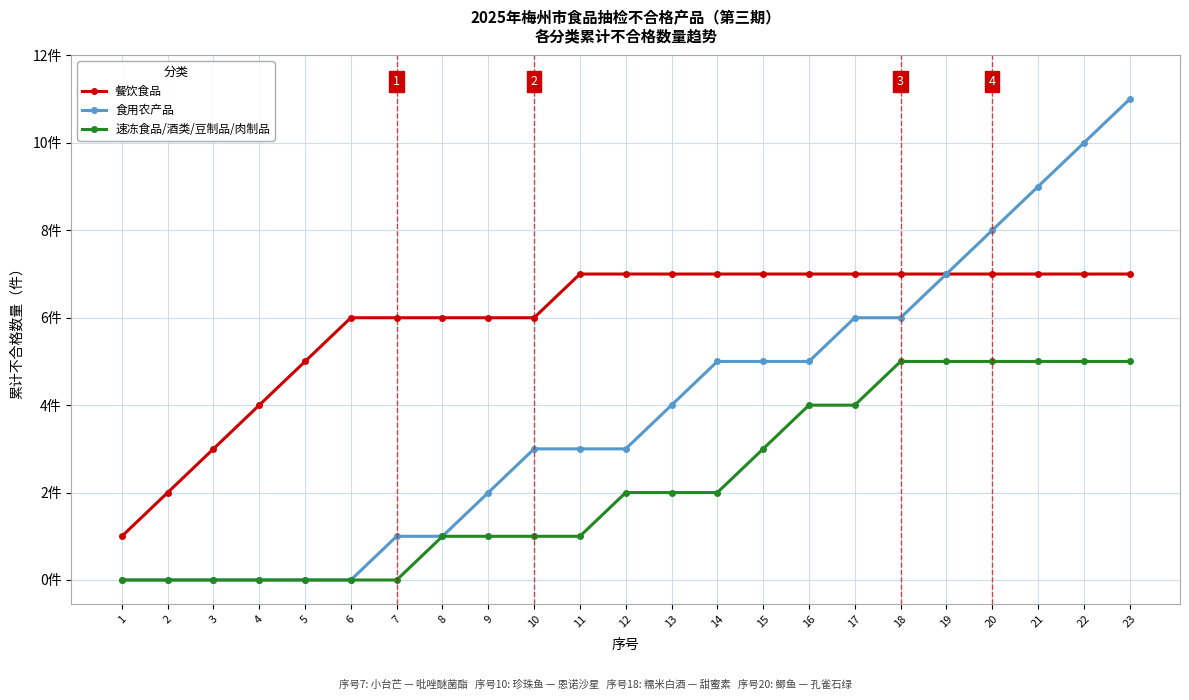

Is the value of 餐饮食品 at 15 greater than the value of 食用农产品 at 21?

No